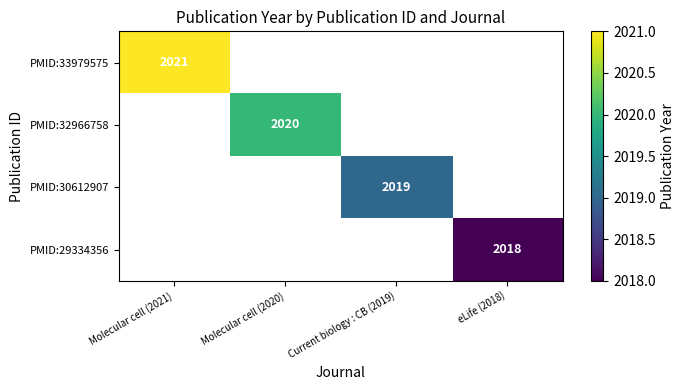

True or false: PMID:30612907 has a value of 2019 at Current biology : CB (2019).

True